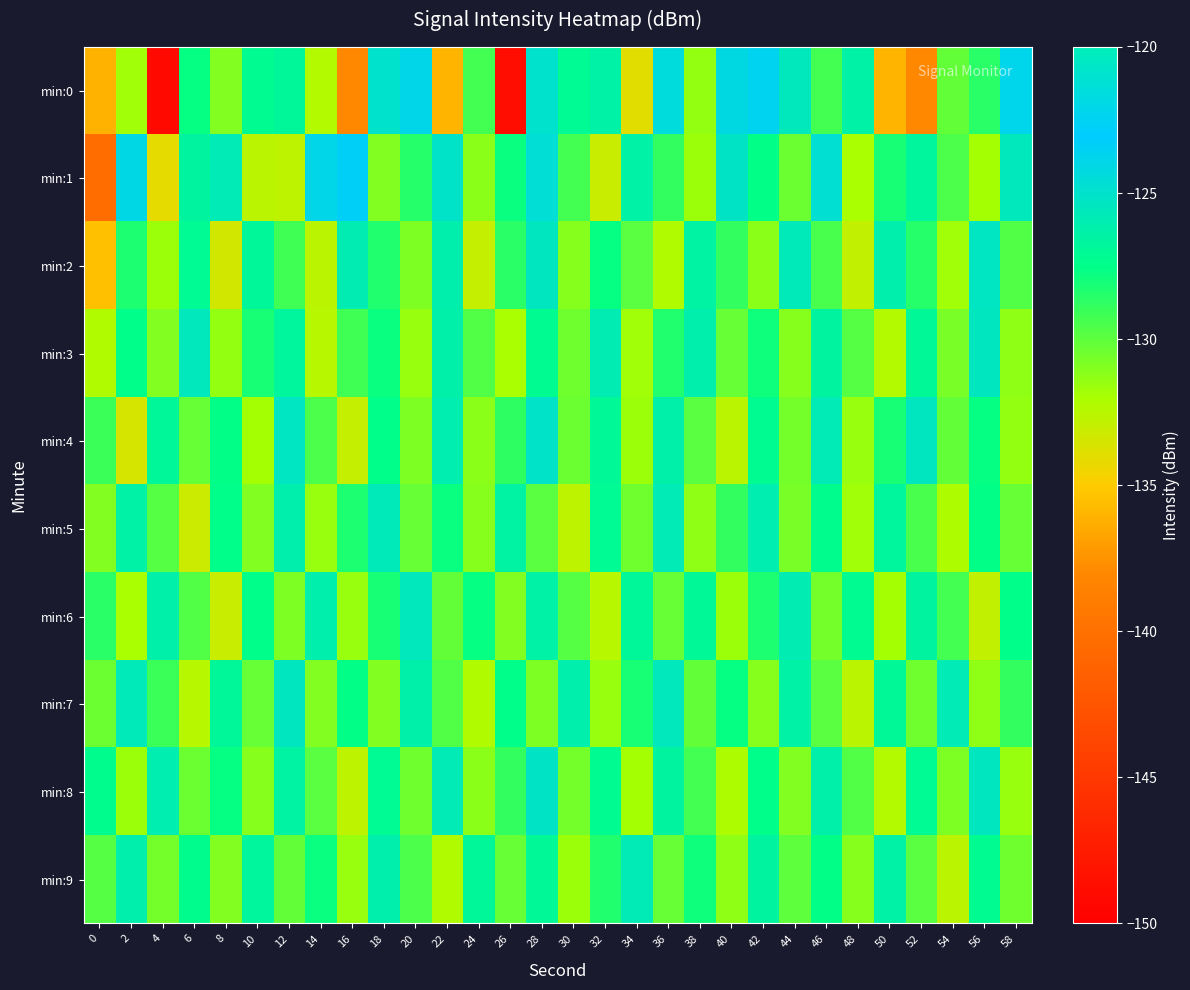

What is the total value across all series at 36?

-1278.8